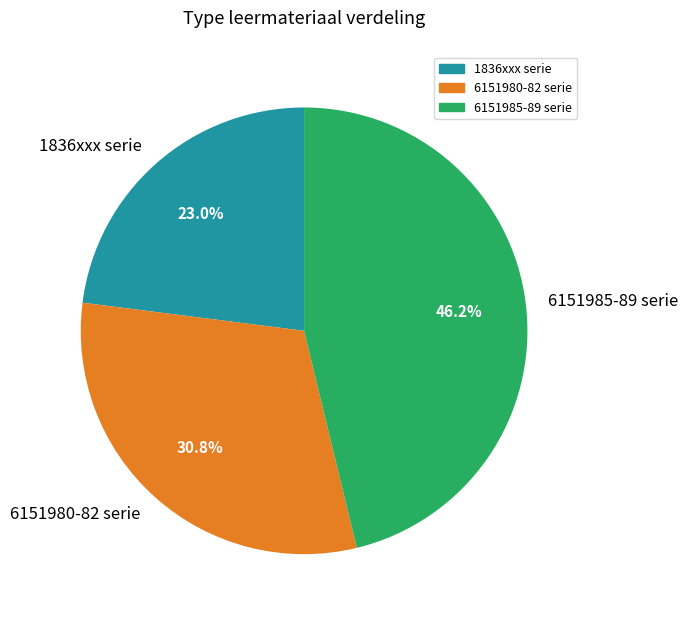

Which category has the biggest portion of the pie?

6151985-89 serie